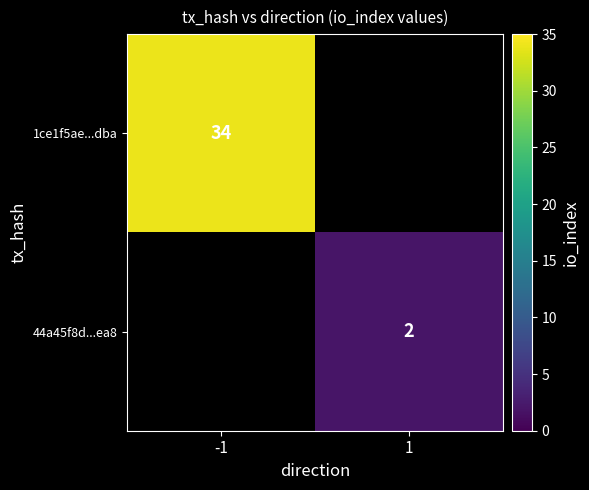

List the labels in order of 1ce1f5ae...dba value, largest first.

-1, 1